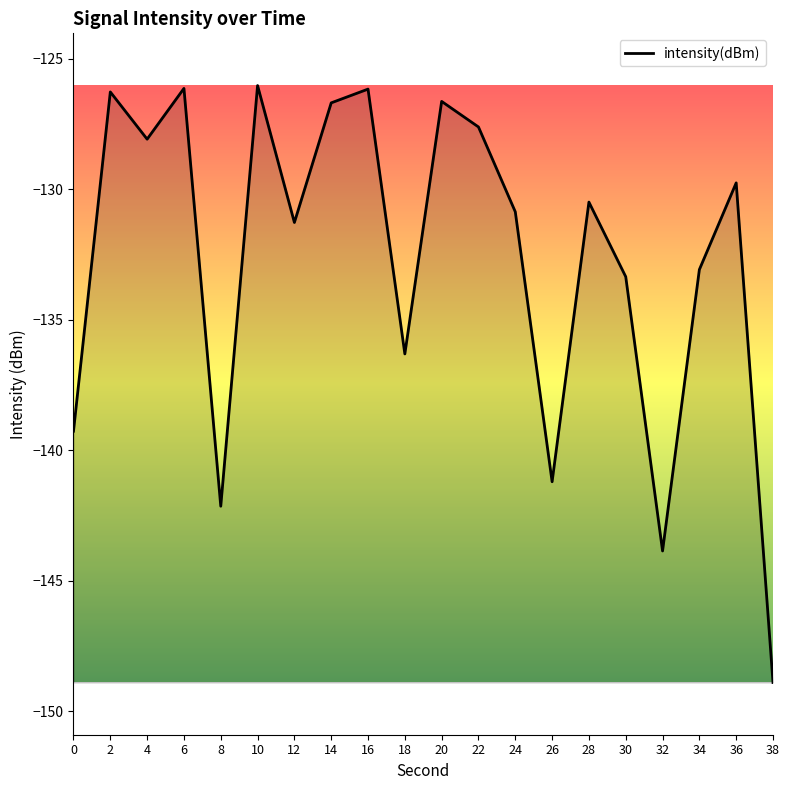

What value does the data have at 30?

-133.4